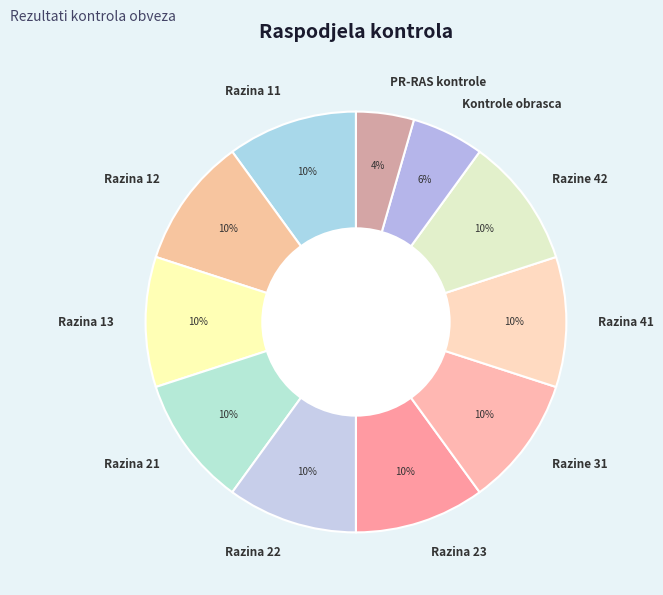

To the nearest percent, what percentage of the pie is Kontrole obrasca?

6%